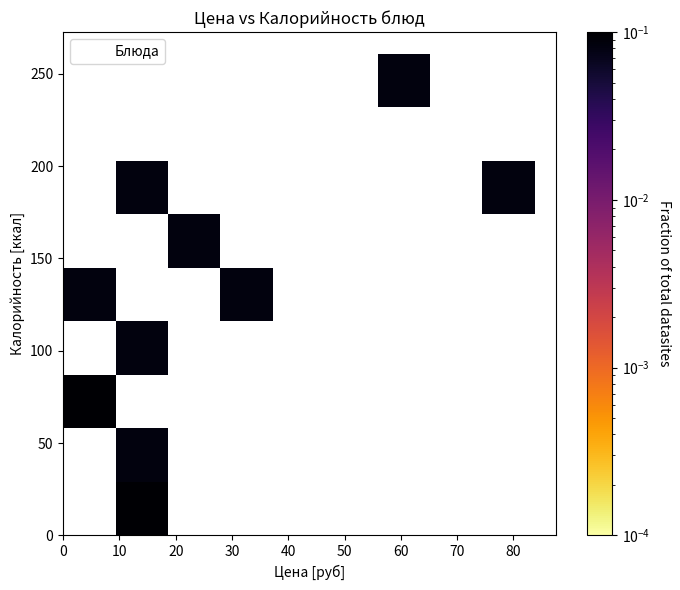

What is the average Y value?

110.1